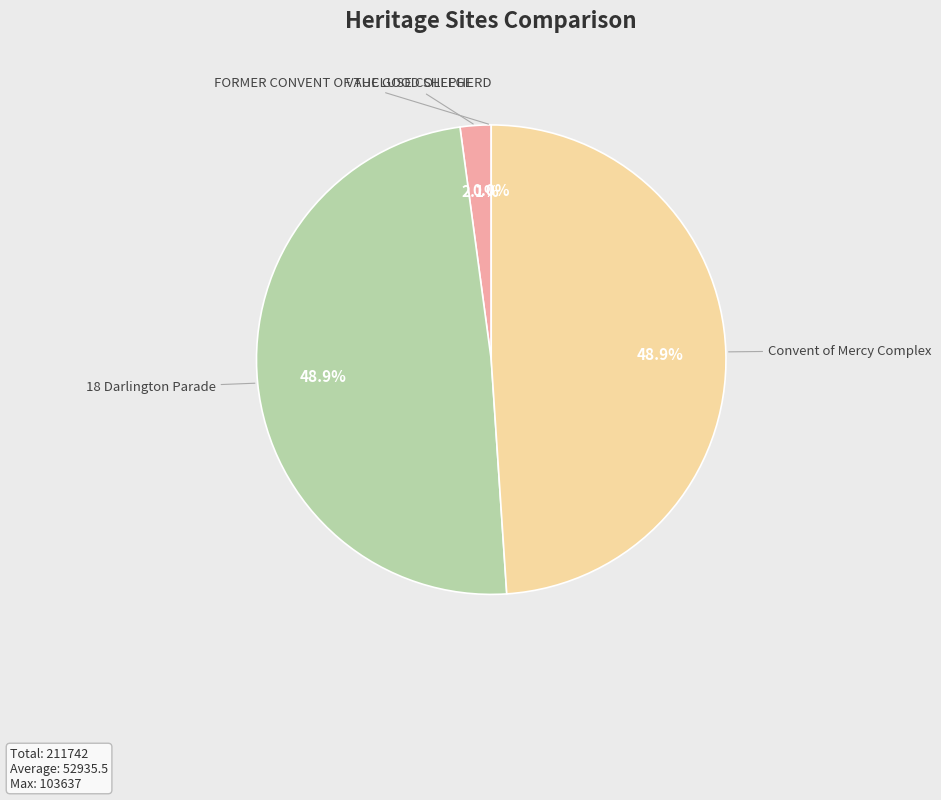

Is there any slice that represents more than half of the pie?

No